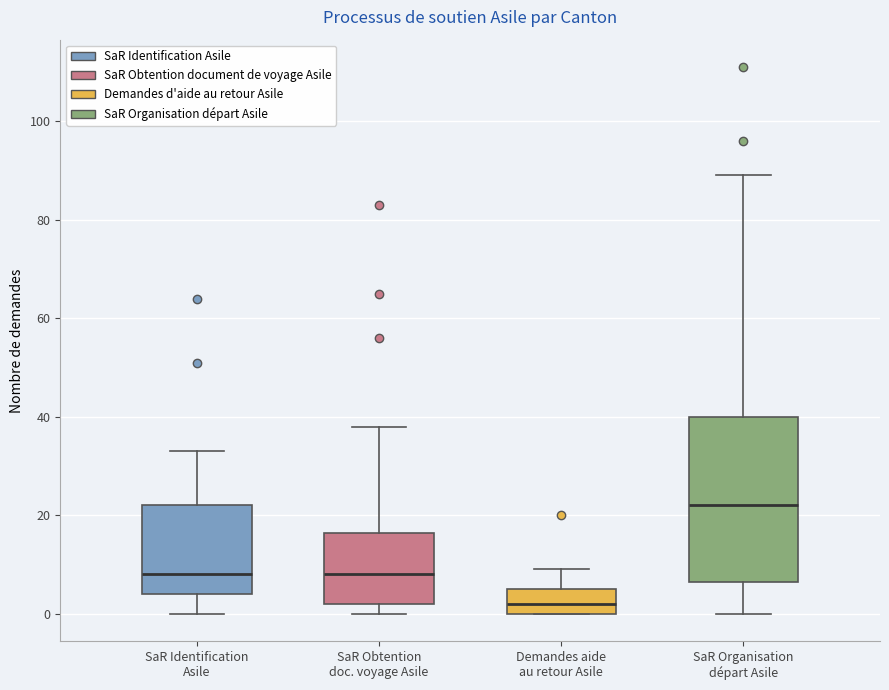

Reading left to right, transcribe this box plot: for each box, give where its median line is, the range the box spans, and where its two whiskers end, as read against the y-axis. The values are not printed on the chart, so give them approximately, as read against the axis.

SaR Identification Asile: median 8, box 4 to 22, whiskers 0 to 34
SaR Obtention doc. voyage Asile: median 8, box 2 to 16, whiskers 0 to 38
Demandes aide au retour Asile: median 2, box 0 to 6, whiskers 0 to 10
SaR Organisation départ Asile: median 22, box 6 to 40, whiskers 0 to 90